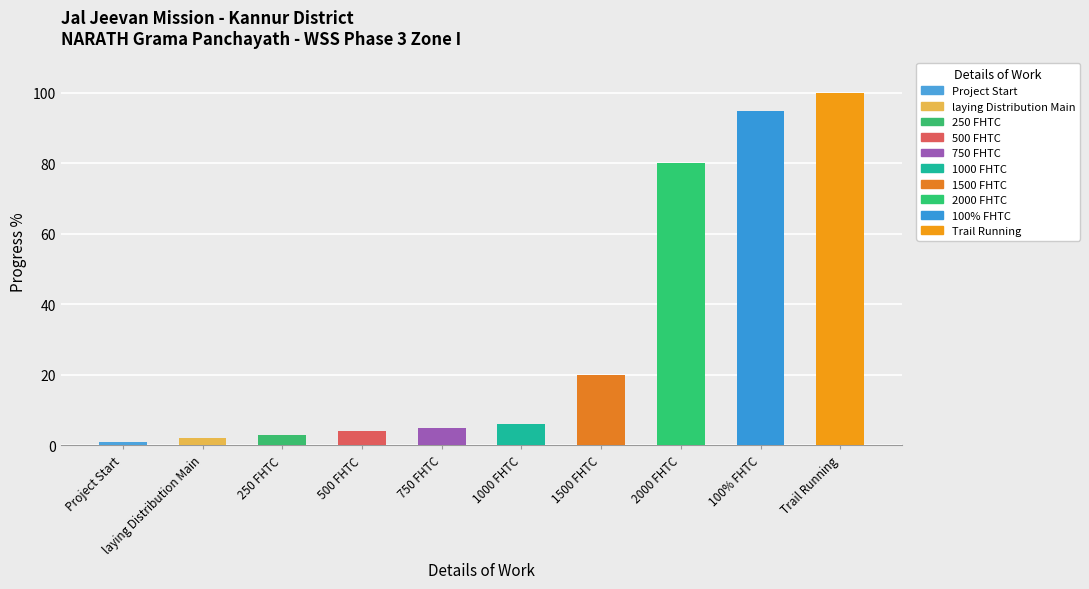

Does the chart contain any negative values?

No